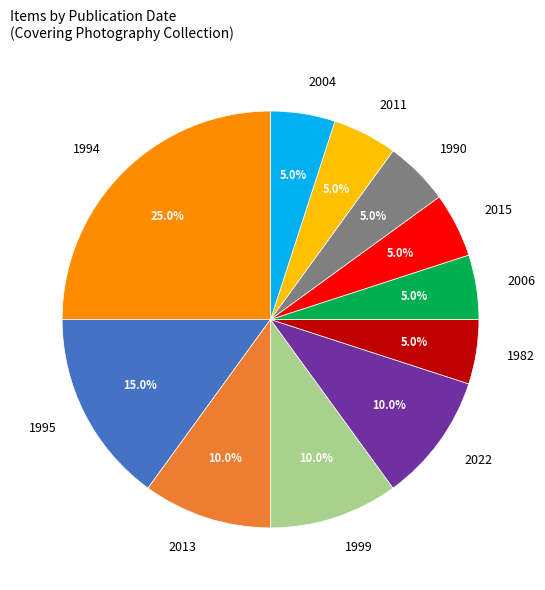

How many slices are in this pie chart?

11